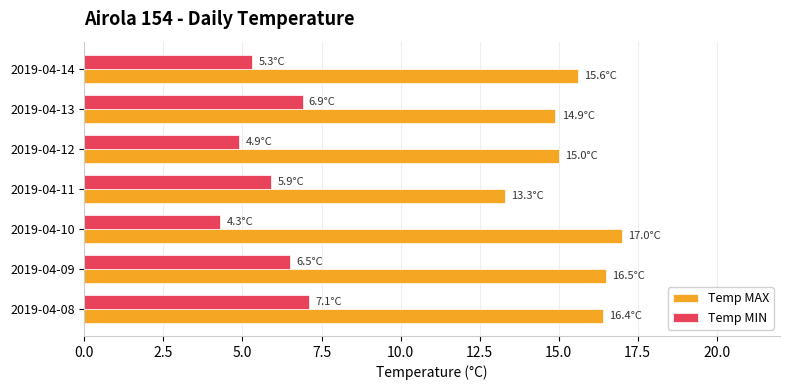

How many categories are shown in the chart?

7